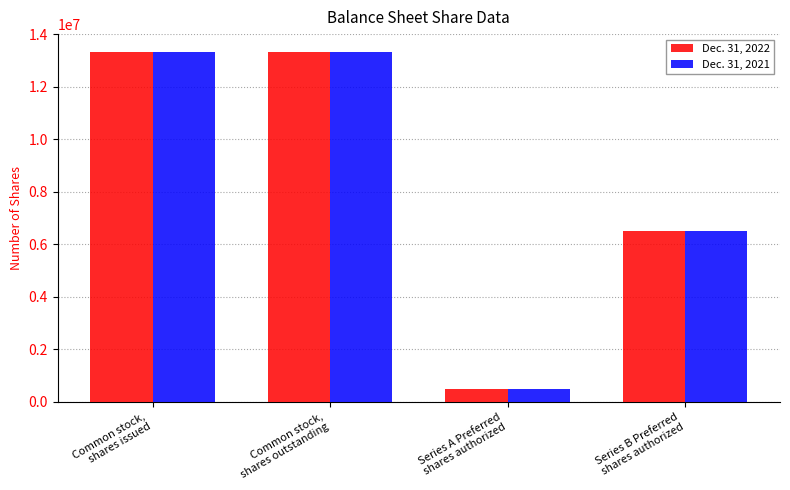

List the series in order of their peak value, highest first.

Dec. 31, 2022, Dec. 31, 2021